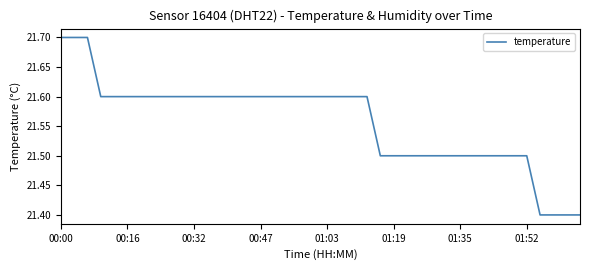

What is the difference between the maximum and minimum values?

0.3